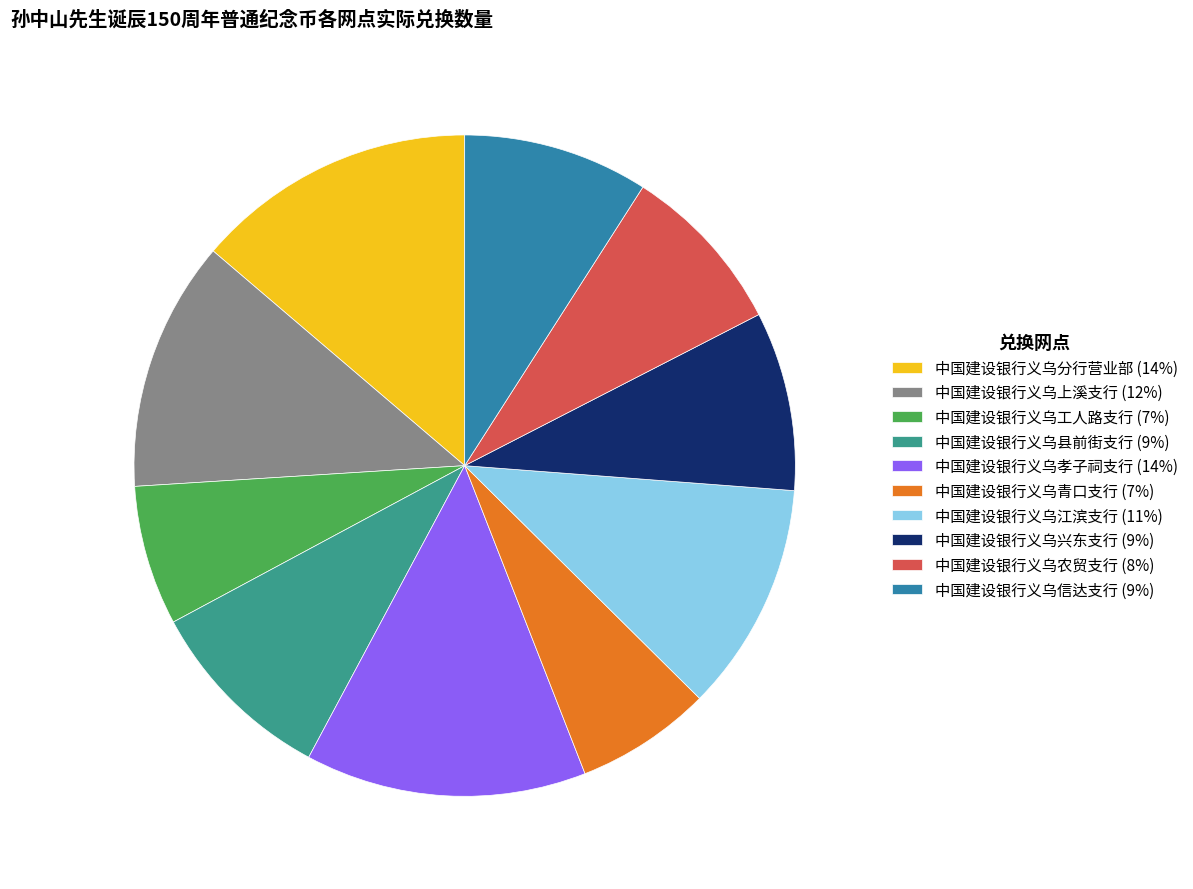

Combined, do 中国建设银行义乌孝子祠支行 and 中国建设银行义乌工人路支行 account for over 50%?

No